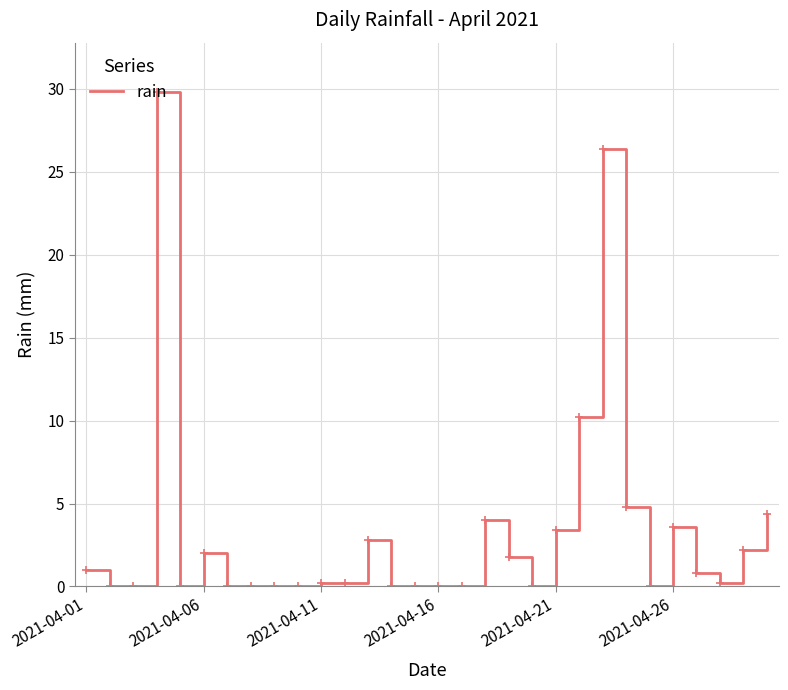

What is the difference between the maximum and minimum values?

29.8